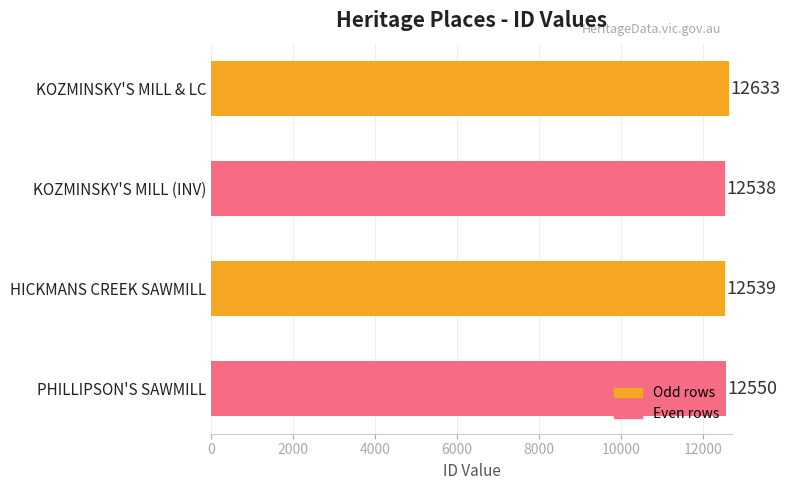

List the labels in order of value, largest first.

KOZMINSKY'S MILL & LC, PHILLIPSON'S SAWMILL, HICKMANS CREEK SAWMILL, KOZMINSKY'S MILL (INV)